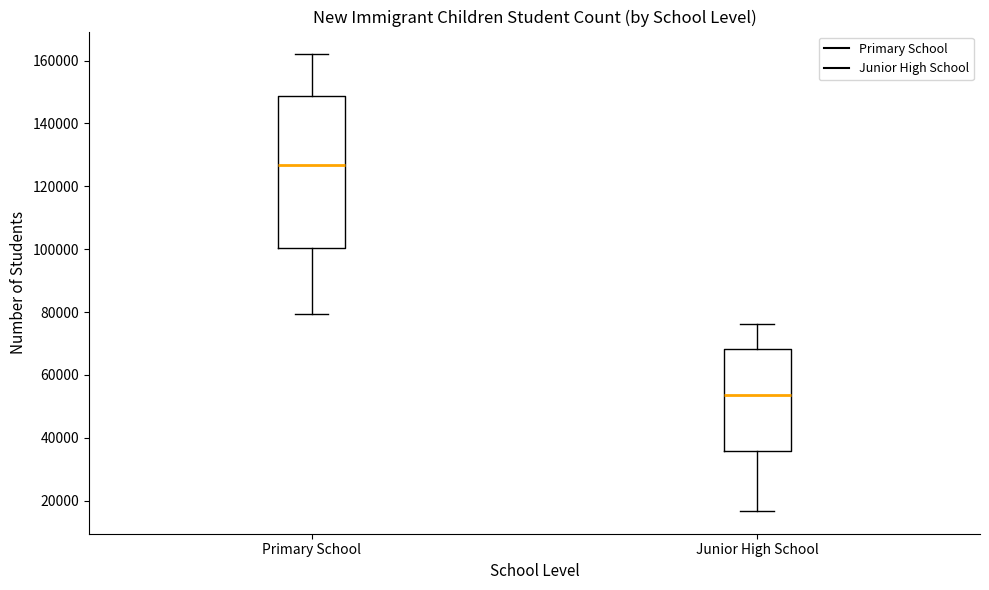

Where does the median line of the box for Primary School sit on the y-axis? The values are not printed on the chart, so give them approximately, as read against the axis.

126000